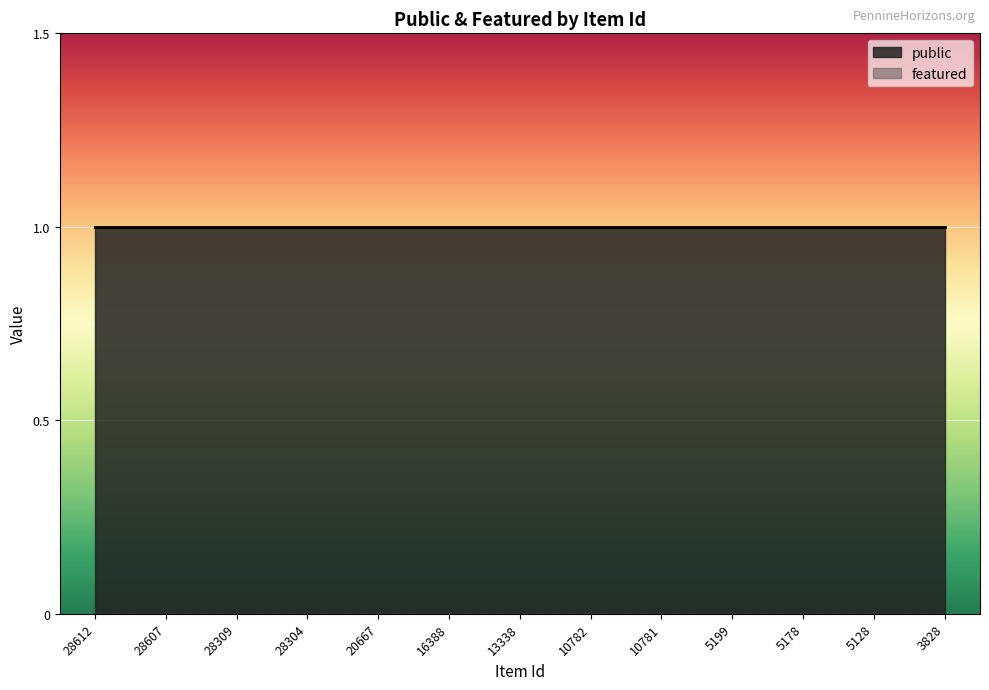

Which series has the largest range (max minus min)?

public